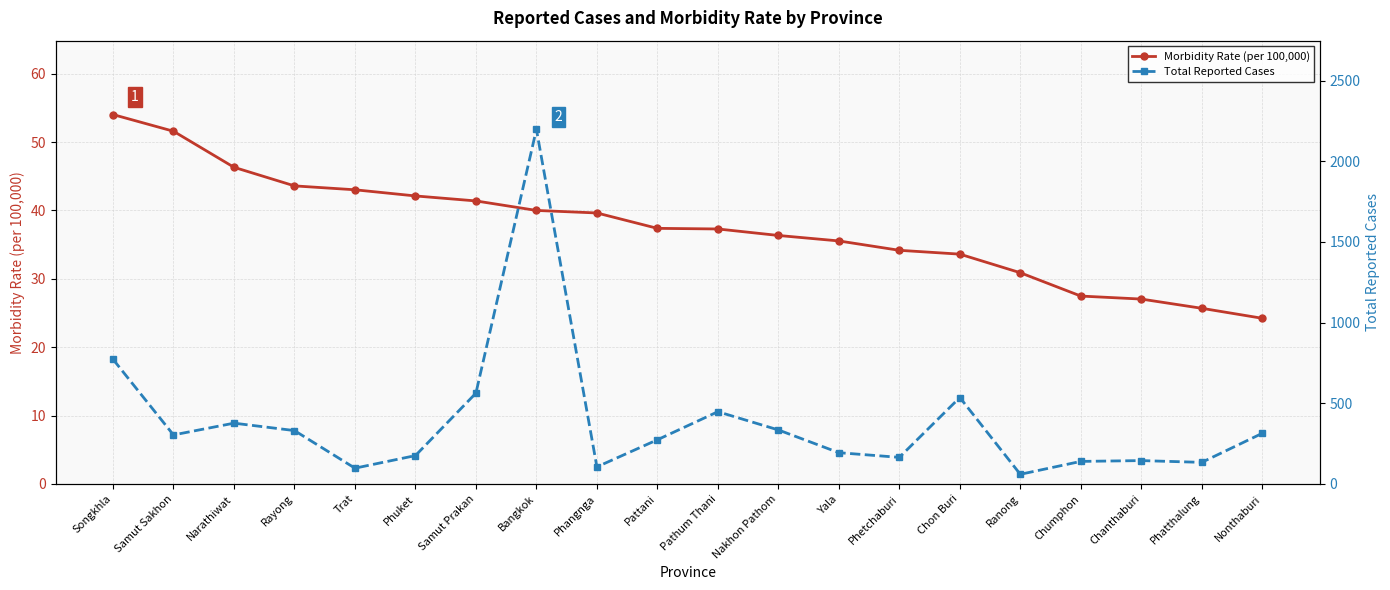

What is the label of the 19th point from the right?

Samut Sakhon